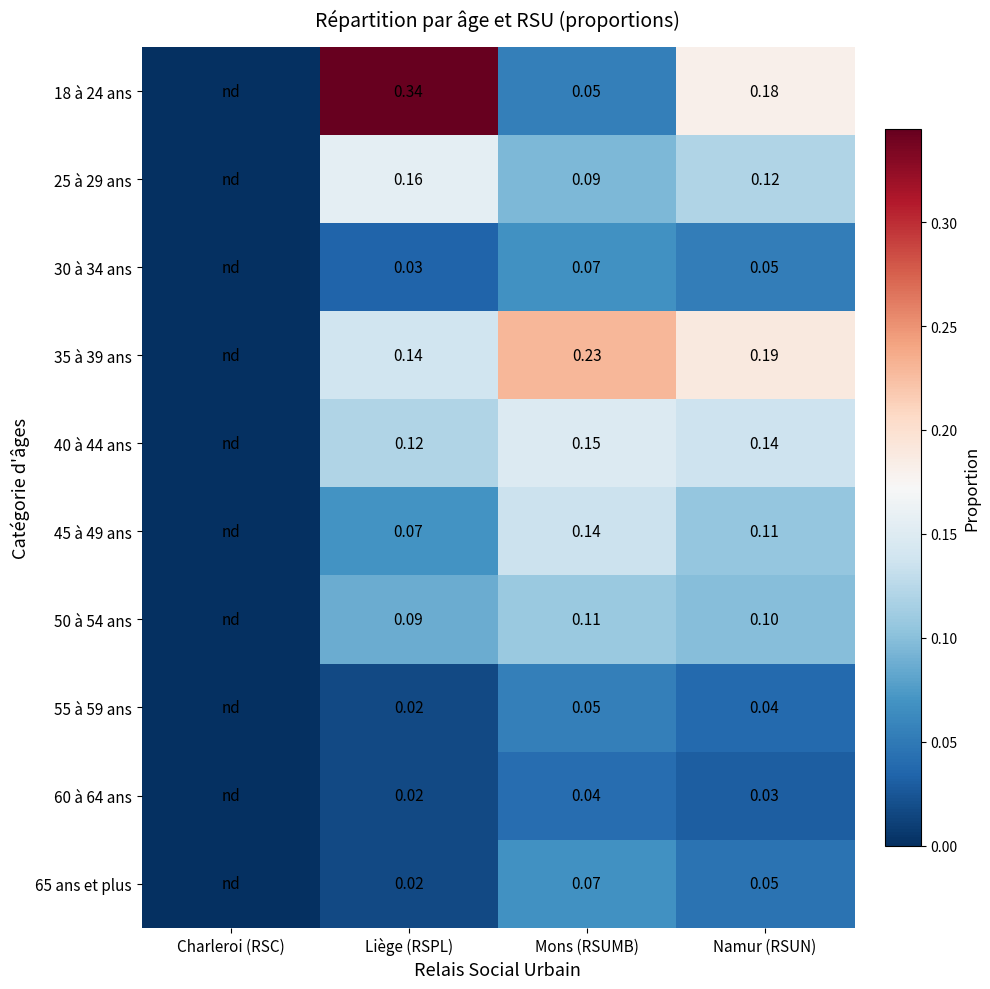

Rank the series by their maximum value, from lowest to highest.

60 à 64 ans, 55 à 59 ans, 30 à 34 ans, 65 ans et plus, 50 à 54 ans, 45 à 49 ans, 40 à 44 ans, 25 à 29 ans, 35 à 39 ans, 18 à 24 ans